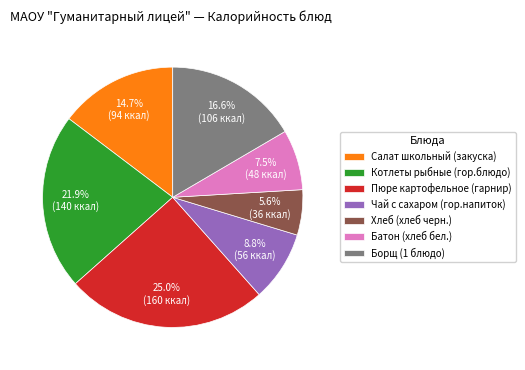

What is the ratio of the value at Хлеб (хлеб черн.) to the value at Чай с сахаром (гор.напиток)?

0.6